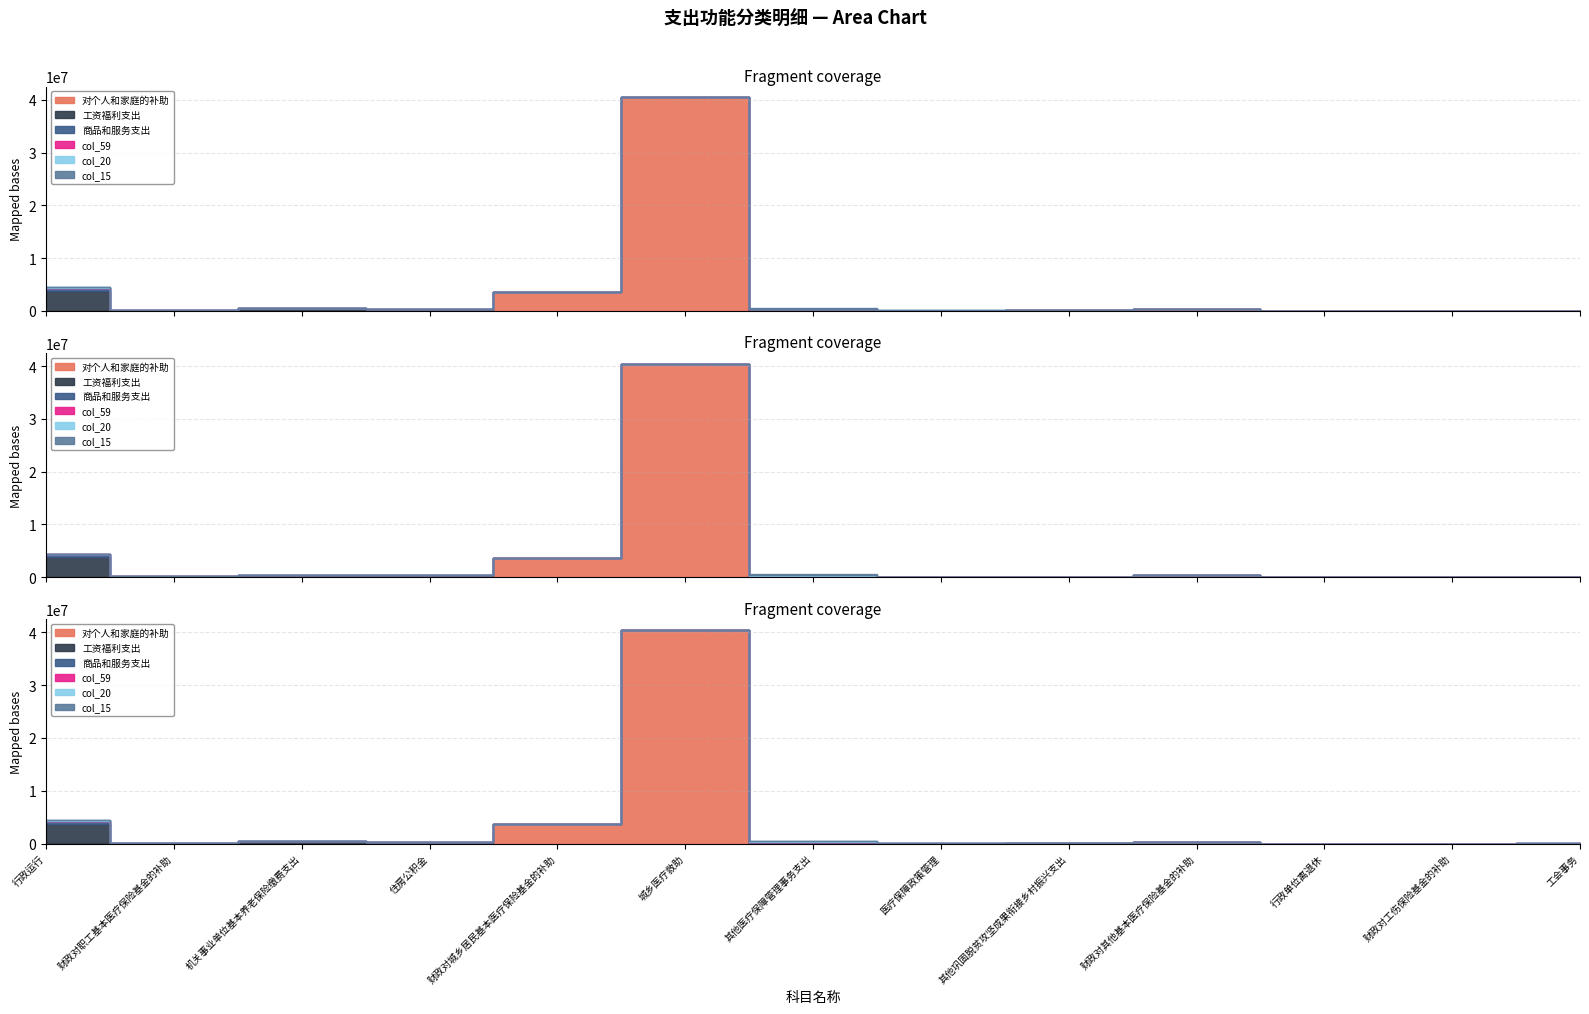

Where is the first local maximum for 商品和服务支出?

其他医疗保障管理事务支出